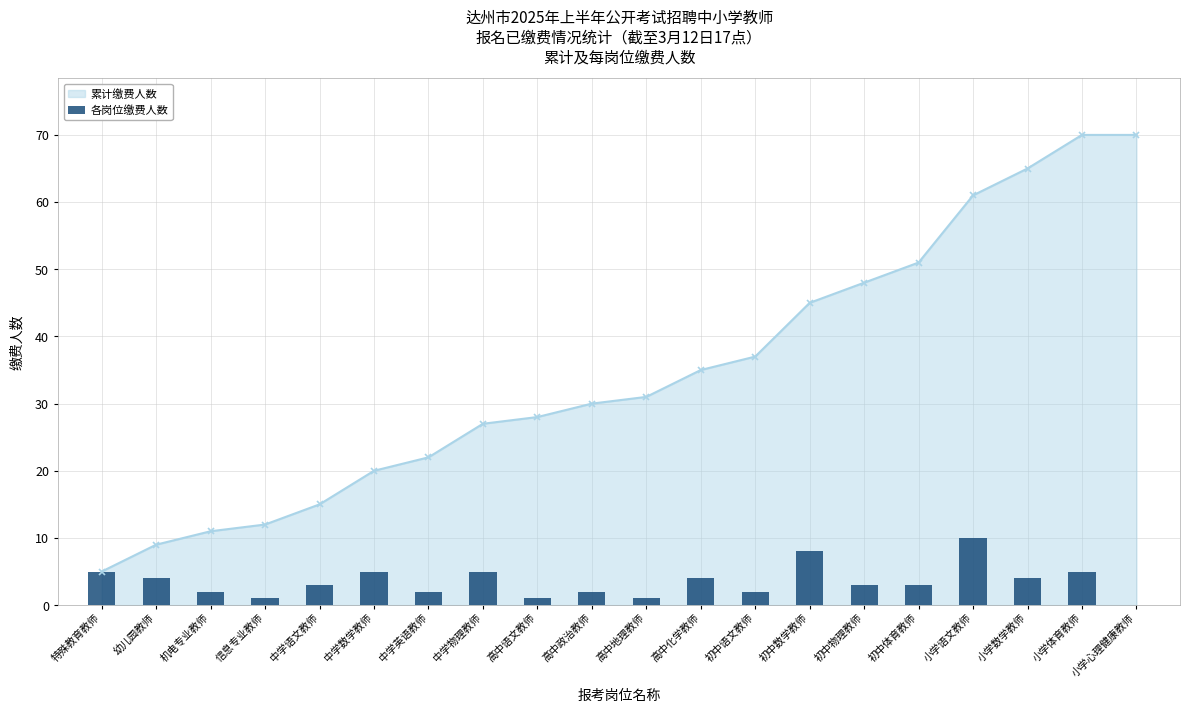

What is the difference between the maximum and minimum values?

10